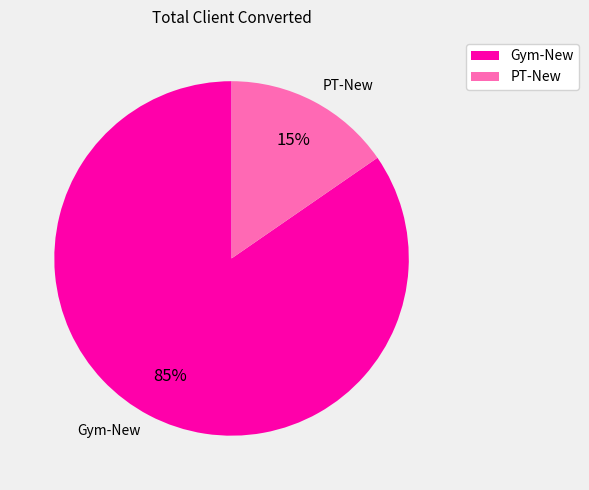

To the nearest percent, what is the difference between the Gym-New and PT-New slice percentages?

69%